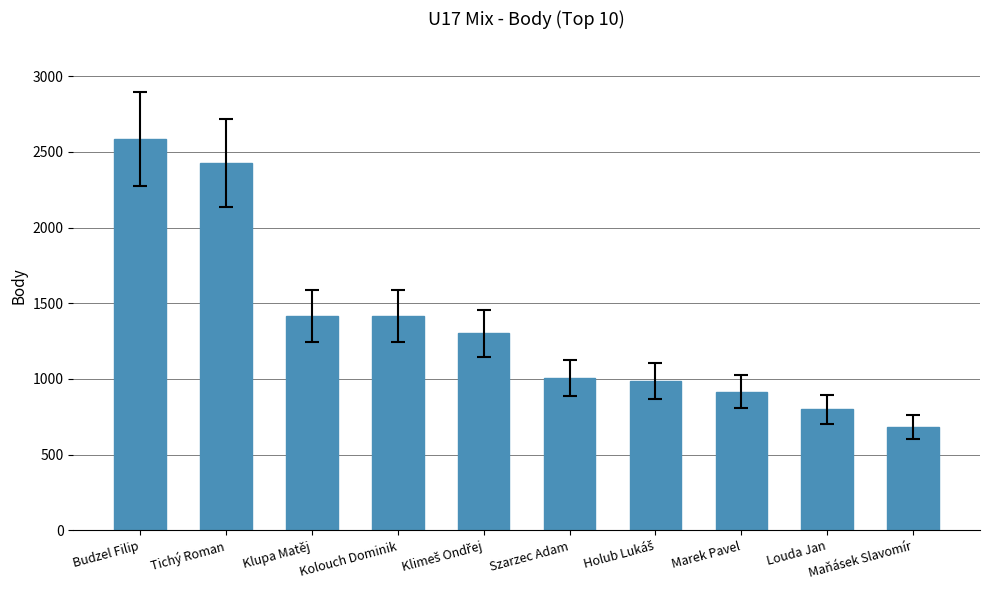

What is the label of the 2nd bar from the left?

Tichý Roman